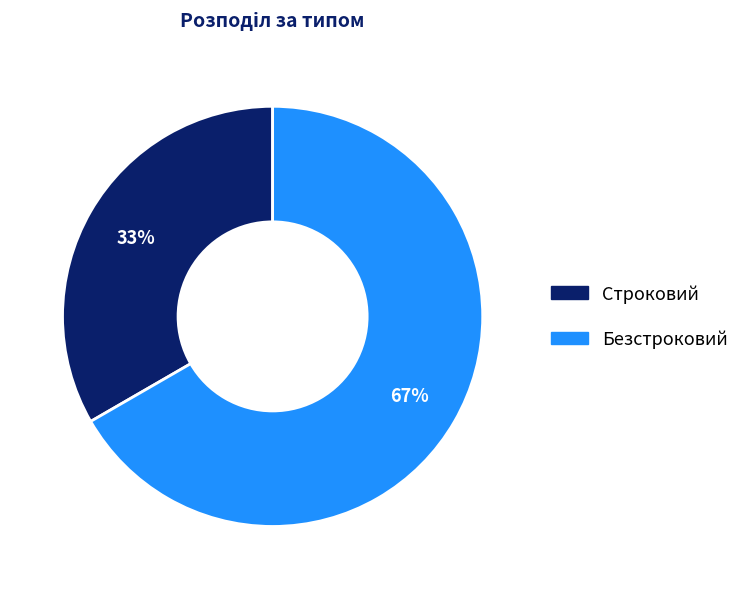

Combined, do Безстроковий and Строковий account for over 50%?

Yes